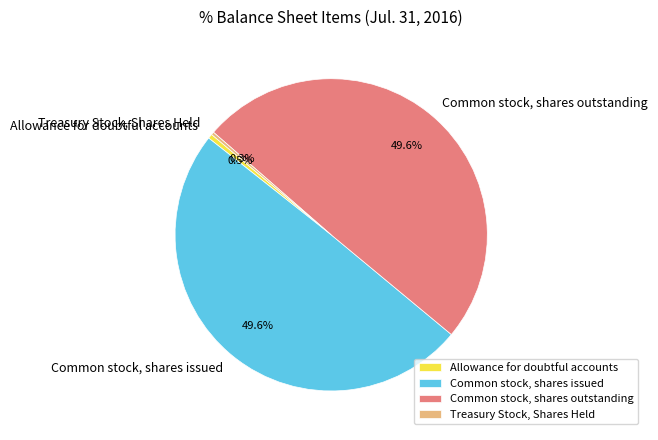

To the nearest percent, what is the average slice percentage?

25%